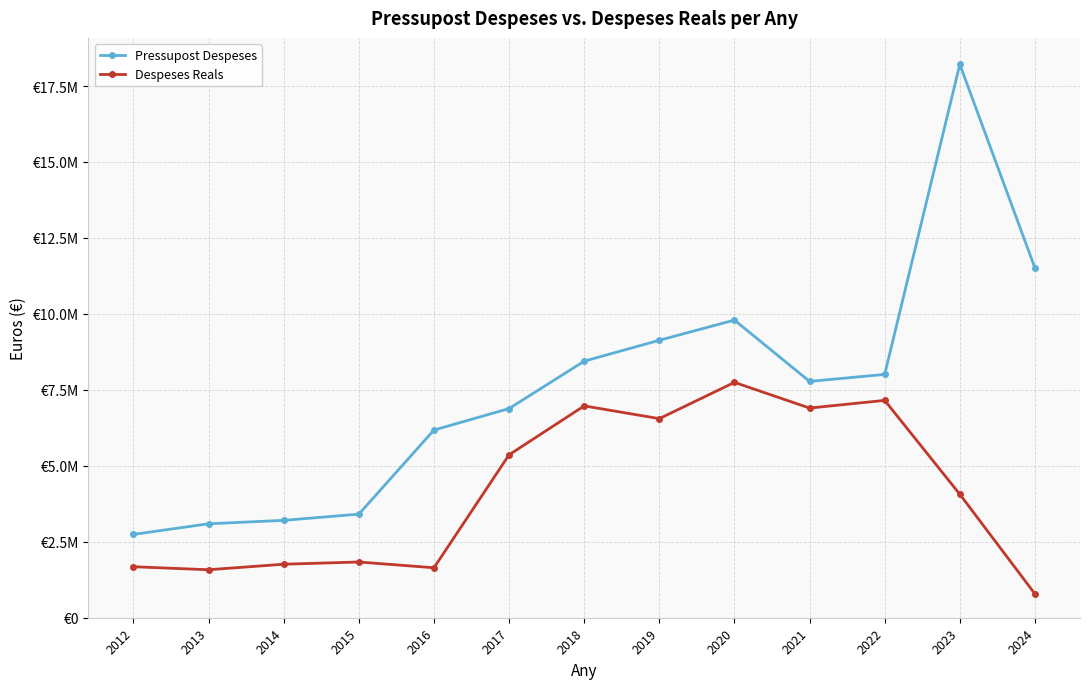

Reading left to right, list all the values displayed in this chart.

Pressupost Despeses: 2012=2742663.0	2013=3092224.0	2014=3204944.0	2015=3409227.0	2016=6177421.0	2017=6884358.0	2018=8444555.0	2019=9132628.0	2020=9796380.0	2021=7778089.0	2022=8008495.0	2023=18212925.0	2024=11512847.0
Despeses Reals: 2012=1678307.5	2013=1579434.8	2014=1761318.8	2015=1834414.7	2016=1644493.9	2017=5362644.4	2018=6971761.8	2019=6552852.8	2020=7746463.5	2021=6900787.8	2022=7153457.1	2023=4064071.4	2024=785461.9